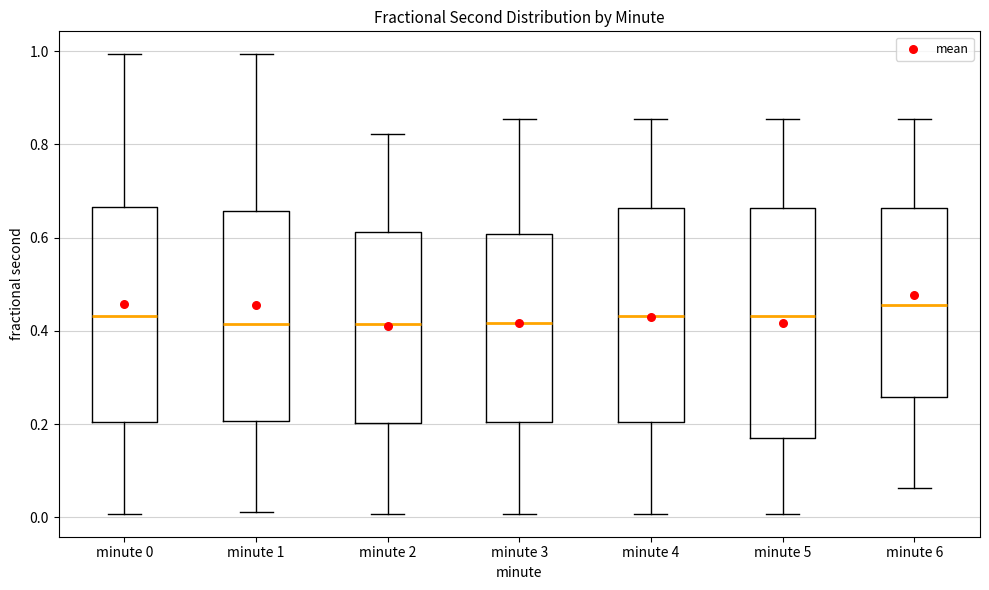

Reading left to right, transcribe this box plot: for each box, give where its median line is, the range the box spans, and where its two whiskers end, as read against the y-axis. The values are not printed on the chart, so give them approximately, as read against the axis.

minute 0: median 0.44, box 0.20 to 0.66, whiskers 0.00 to 1.00
minute 1: median 0.42, box 0.20 to 0.66, whiskers 0.02 to 1.00
minute 2: median 0.42, box 0.20 to 0.62, whiskers 0.00 to 0.82
minute 3: median 0.42, box 0.20 to 0.60, whiskers 0.00 to 0.86
minute 4: median 0.44, box 0.20 to 0.66, whiskers 0.00 to 0.86
minute 5: median 0.44, box 0.16 to 0.66, whiskers 0.00 to 0.86
minute 6: median 0.46, box 0.26 to 0.66, whiskers 0.06 to 0.86